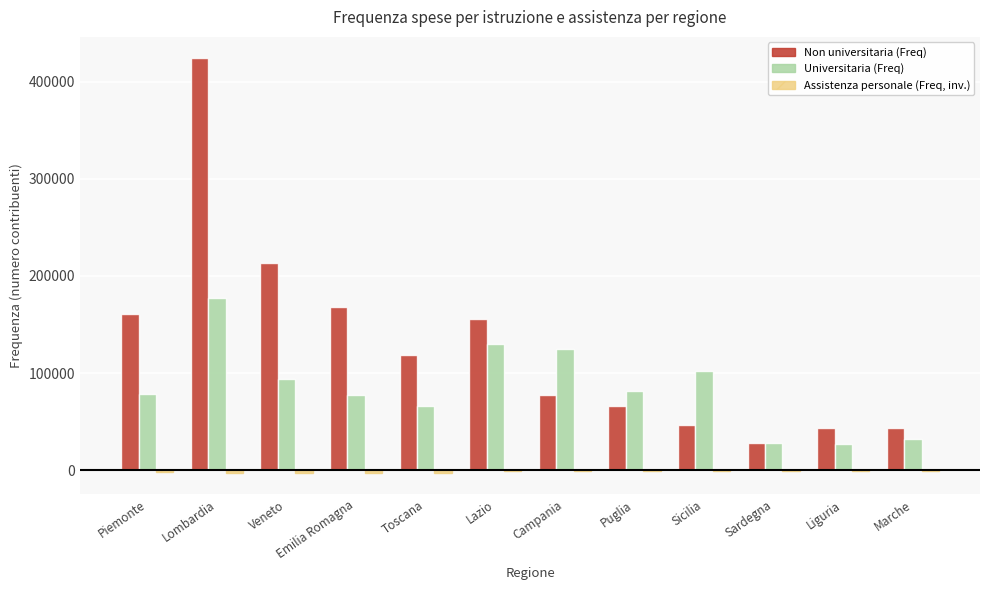

At which category is the sum across all series the highest?

Lombardia